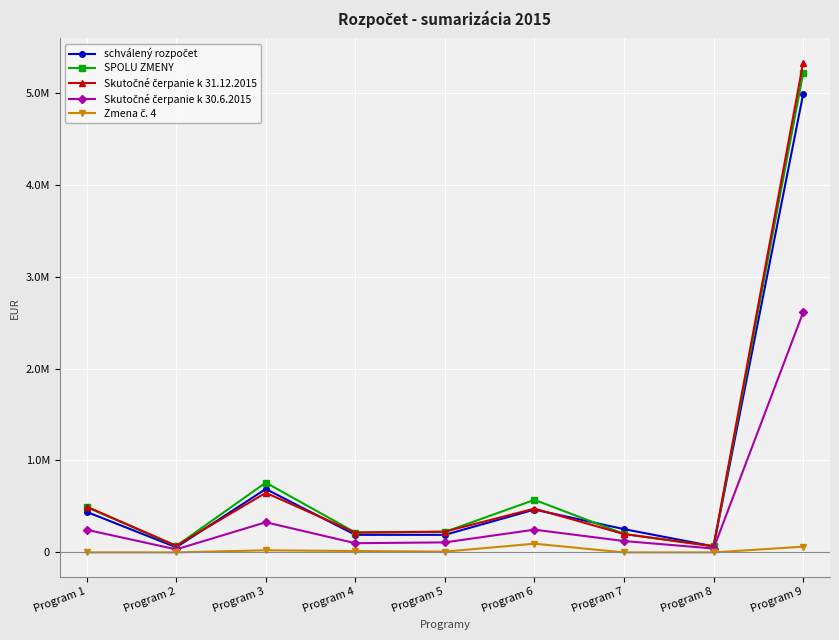

At which category is the sum across all series the highest?

Program 9